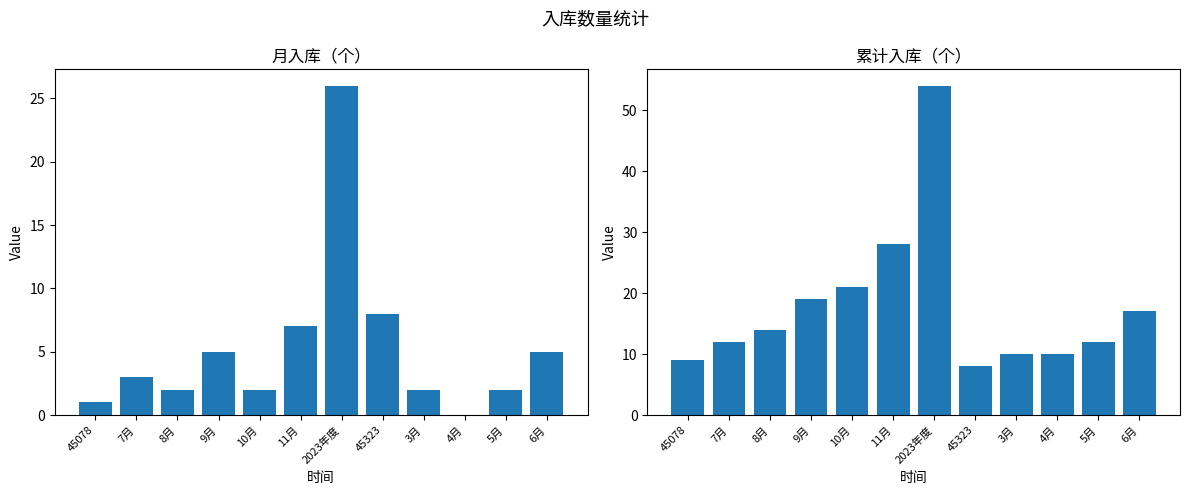

What is the sum of the 月入库（个） values at 7月 and 11月?

10